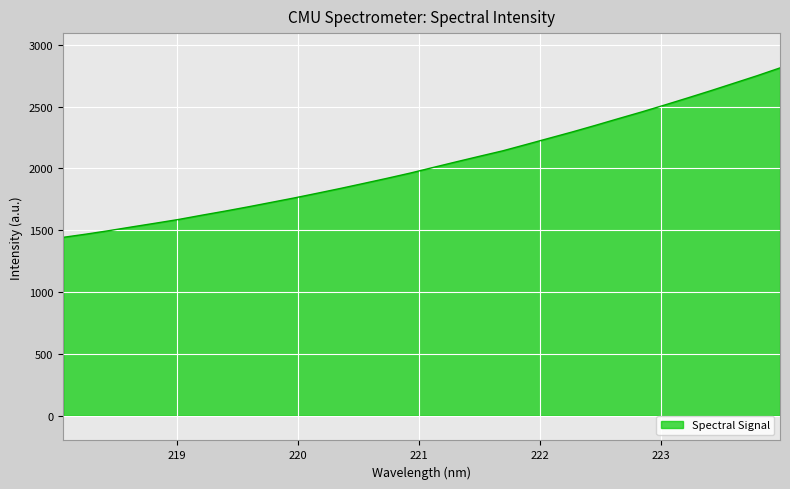

True or false: there are more than 0 points higher than both neighbors.

False